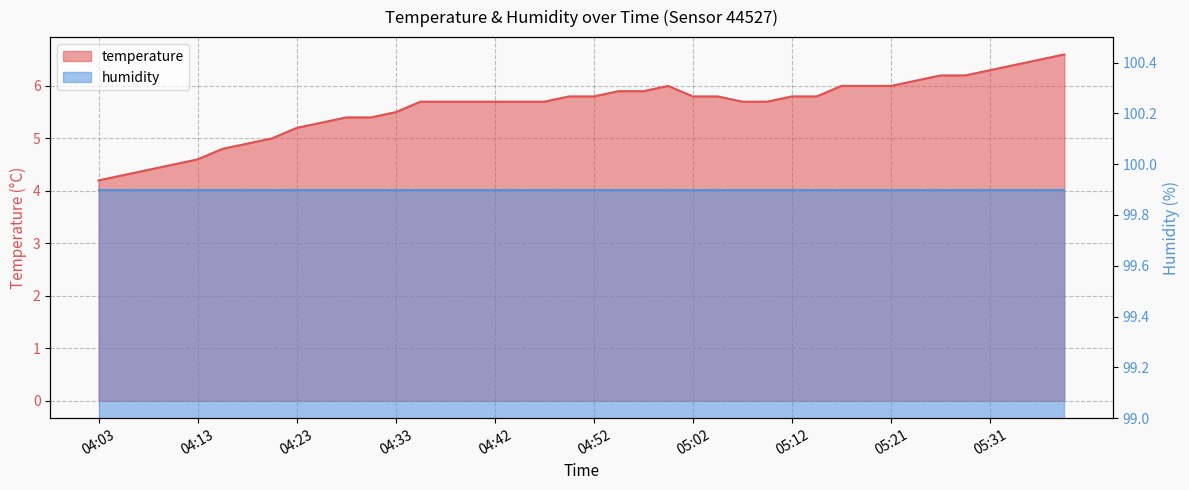

What is the difference between the maximum and second lowest values?

2.3